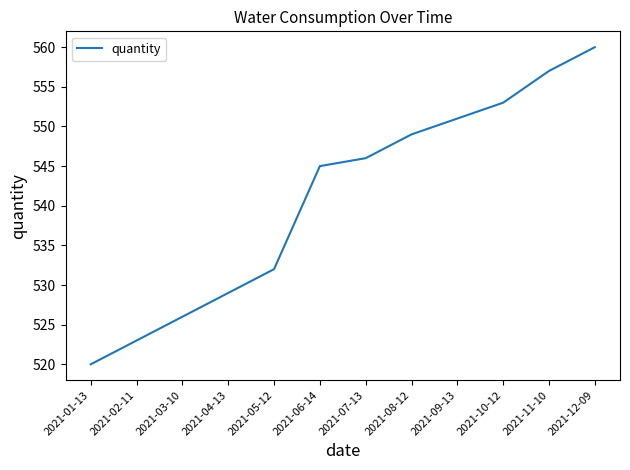

Where is the data nearest to the value 540?

2021-06-14